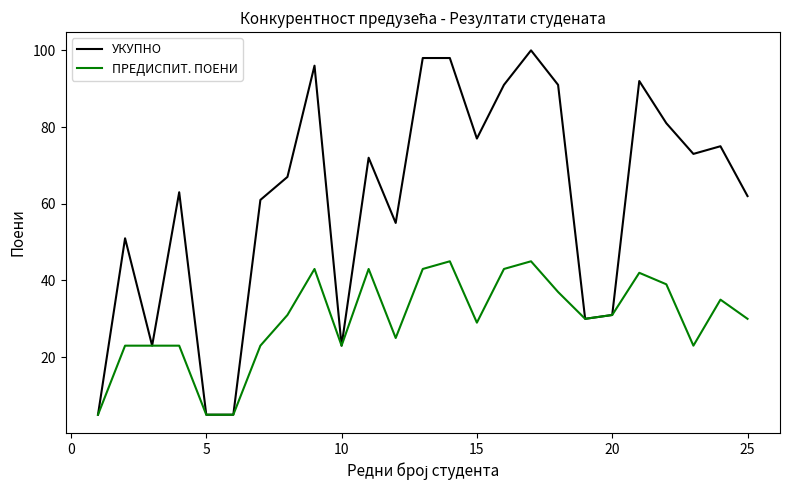

What is the average value of the ПРЕДИСПИТ. ПОЕНИ series?

30